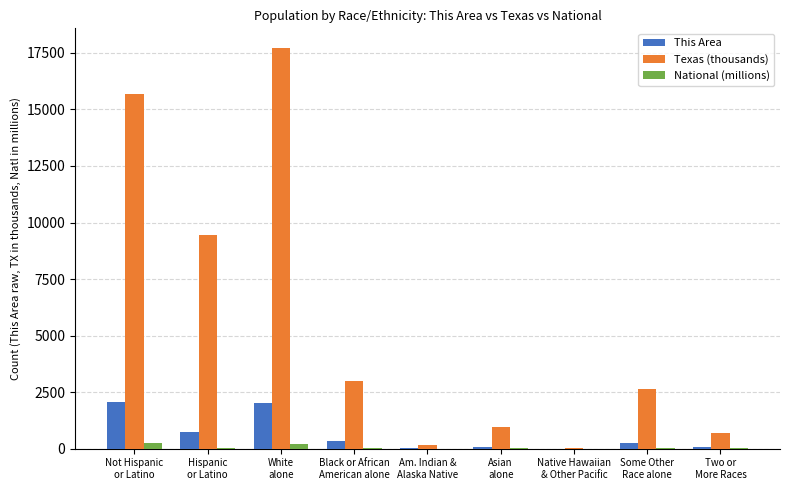

Which series has the largest total across all categories?

Texas (thousands)